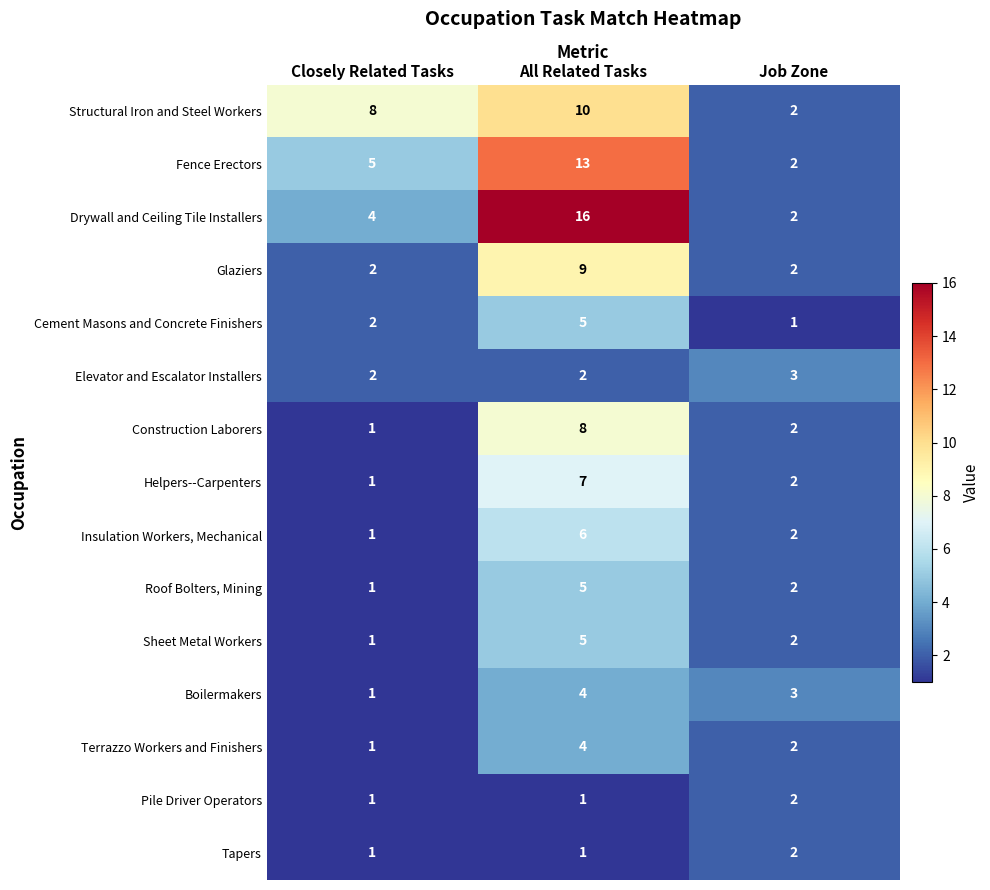

Which series has the largest range (max minus min)?

Drywall and Ceiling Tile Installers